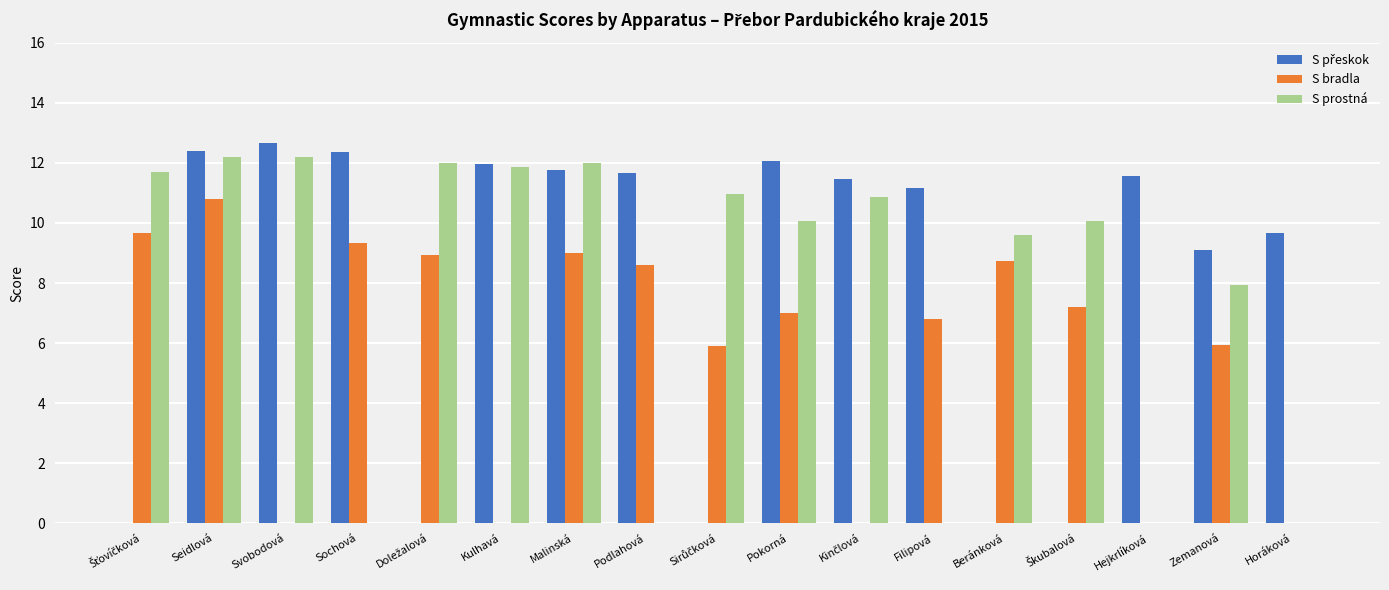

How many distinct data groups are displayed?

3